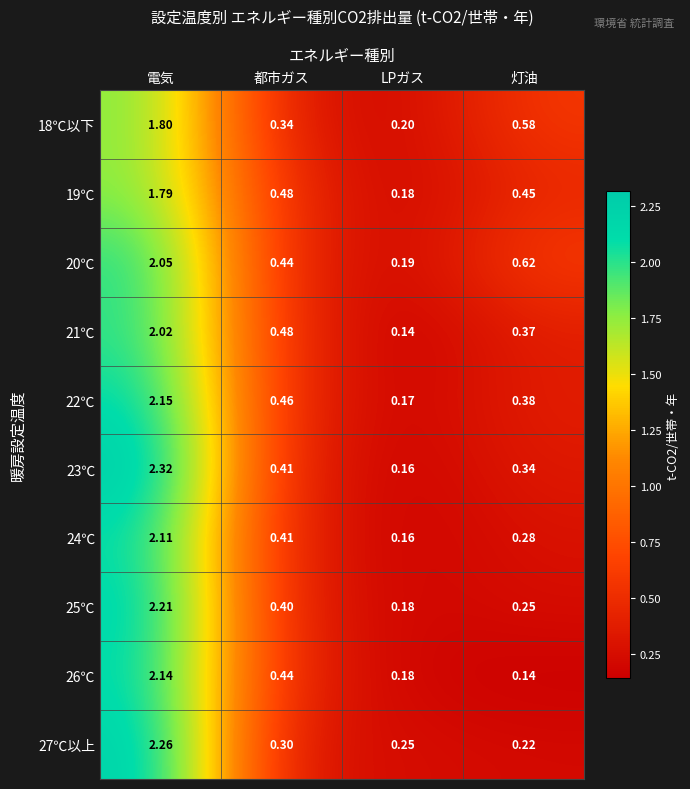

Where is 24℃ nearest to the value 1?

都市ガス